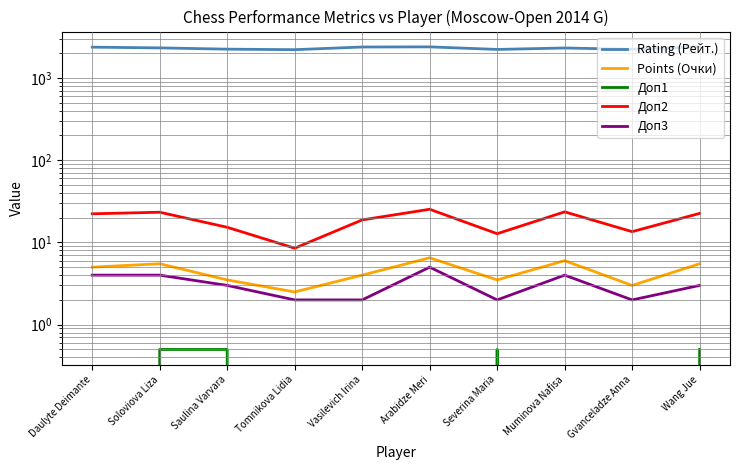

Reading left to right, transcribe all the data shown in this chart.

Rating (Рейт.): Daulyte Deimante=2355.0	Soloviova Liza=2308.0	Saulina Varvara=2227.0	Tomnikova Lidia=2195.0	Vasilevich Irina=2365.0	Arabidze Meri=2374.0	Severina Maria=2210.0	Muminova Nafisa=2301.0	Gvanceladze Anna=2217.0	Wang Jue=2386.0
Points (Очки): Daulyte Deimante=5.0	Soloviova Liza=5.5	Saulina Varvara=3.5	Tomnikova Lidia=2.5	Vasilevich Irina=4.0	Arabidze Meri=6.5	Severina Maria=3.5	Muminova Nafisa=6.0	Gvanceladze Anna=3.0	Wang Jue=5.5
Доп1: Daulyte Deimante=0.0	Soloviova Liza=0.5	Saulina Varvara=0.5	Tomnikova Lidia=0.0	Vasilevich Irina=0.0	Arabidze Meri=0.0	Severina Maria=0.5	Muminova Nafisa=0.0	Gvanceladze Anna=0.0	Wang Jue=0.5
Доп2: Daulyte Deimante=22.2	Soloviova Liza=23.2	Saulina Varvara=15.2	Tomnikova Lidia=8.5	Vasilevich Irina=18.8	Arabidze Meri=25.2	Severina Maria=12.8	Muminova Nafisa=23.5	Gvanceladze Anna=13.5	Wang Jue=22.5
Доп3: Daulyte Deimante=4.0	Soloviova Liza=4.0	Saulina Varvara=3.0	Tomnikova Lidia=2.0	Vasilevich Irina=2.0	Arabidze Meri=5.0	Severina Maria=2.0	Muminova Nafisa=4.0	Gvanceladze Anna=2.0	Wang Jue=3.0